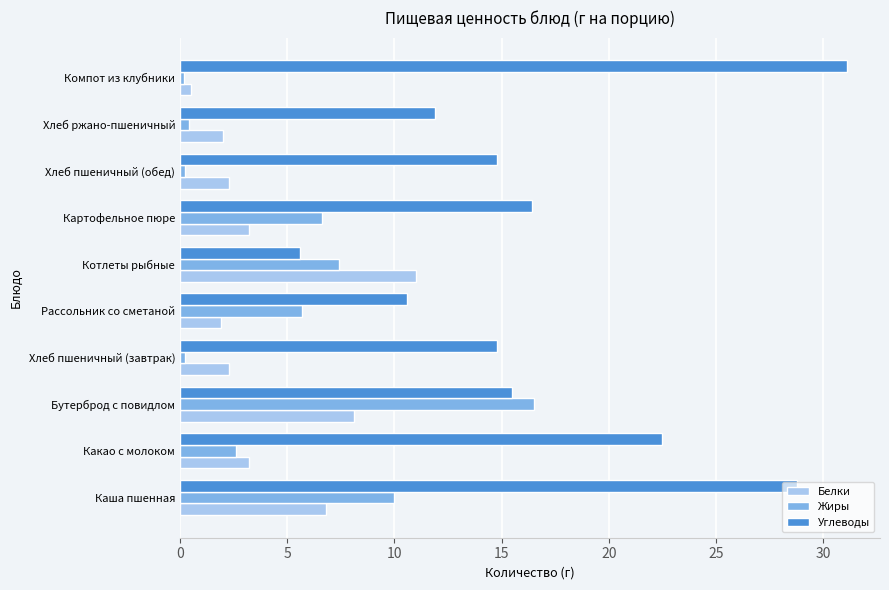

What is the difference between the maximum and minimum values in the Жиры series?

16.3